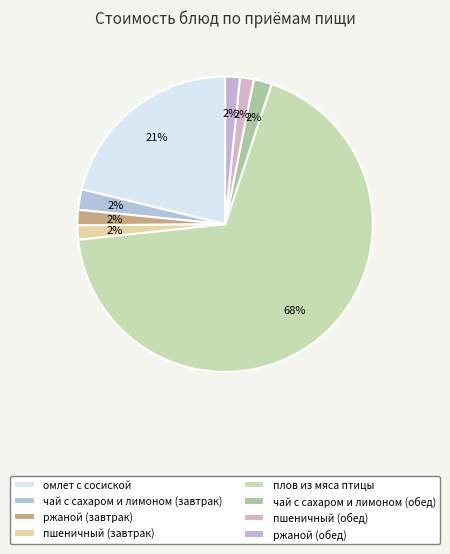

Rank the categories by value from lowest to highest.

пшеничный (обед), пшеничный (завтрак), ржаной (обед), ржаной (завтрак), чай с сахаром и лимоном (обед), чай с сахаром и лимоном (завтрак), омлет с сосиской, плов из мяса птицы